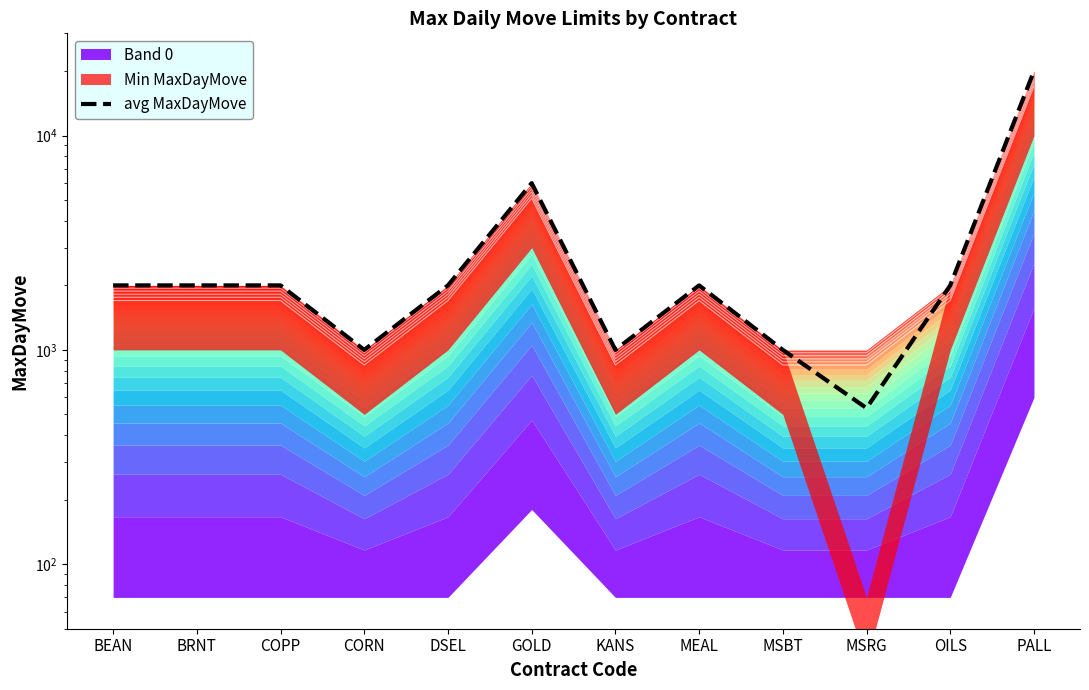

List the labels in order of value, smallest first.

MSRG, CORN, KANS, MSBT, BEAN, BRNT, COPP, DSEL, MEAL, OILS, GOLD, PALL